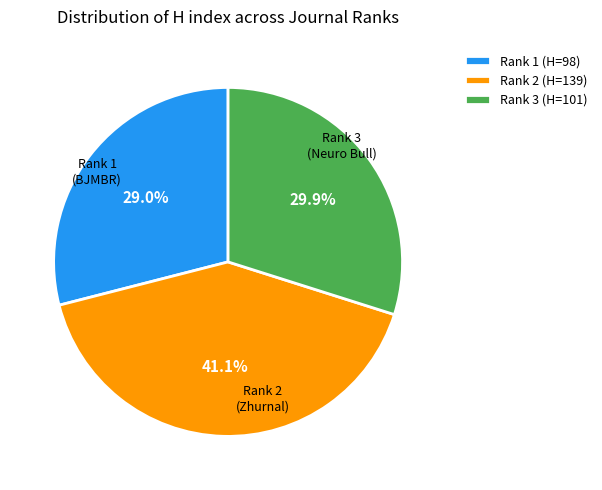

Does any single category account for the majority?

No